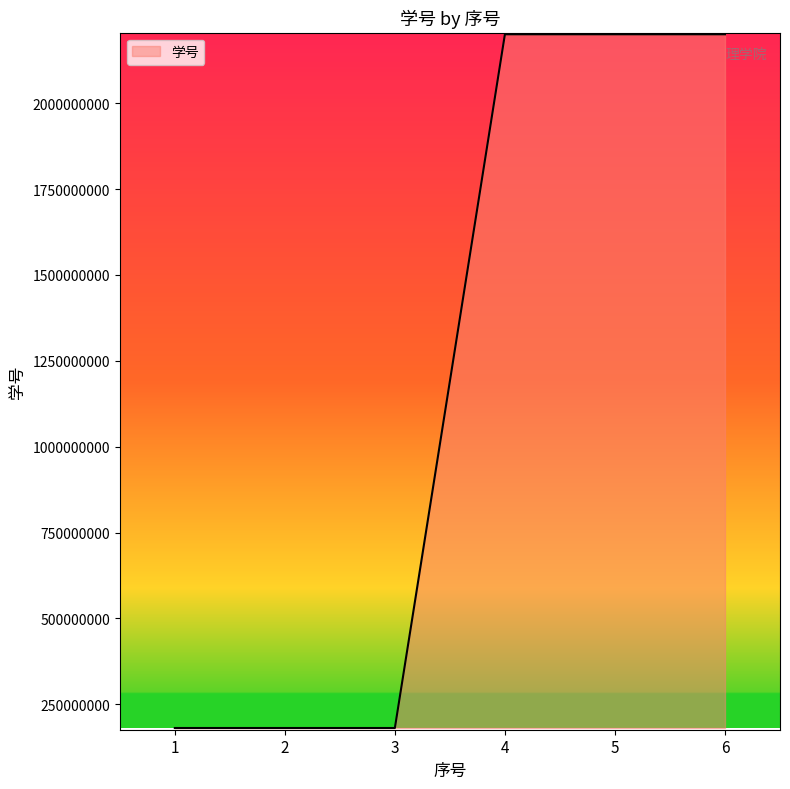

What is the difference between the maximum and second lowest values?

2019580216